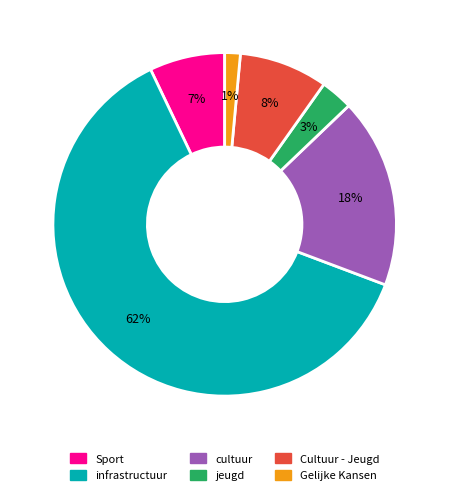

Does infrastructuur represent more than half of the total?

Yes